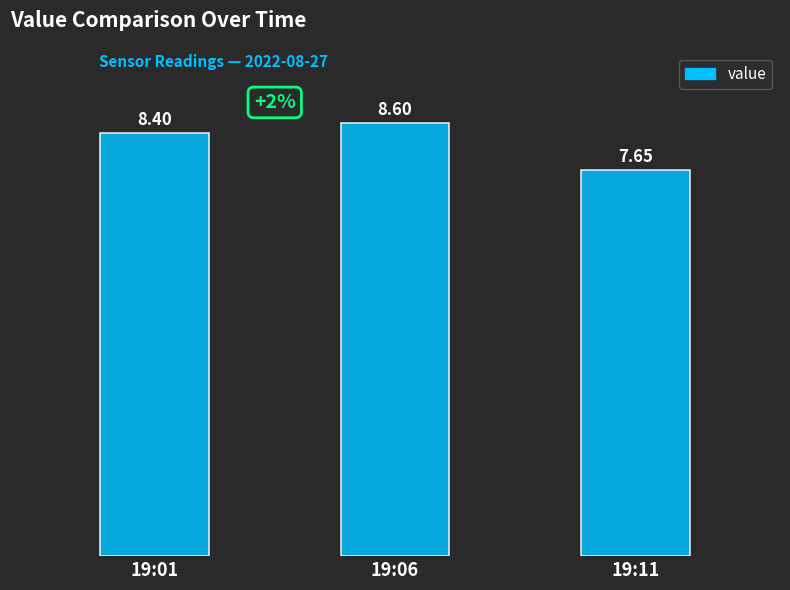

What is the sum of the values at 19:01 and 19:06?

17.0